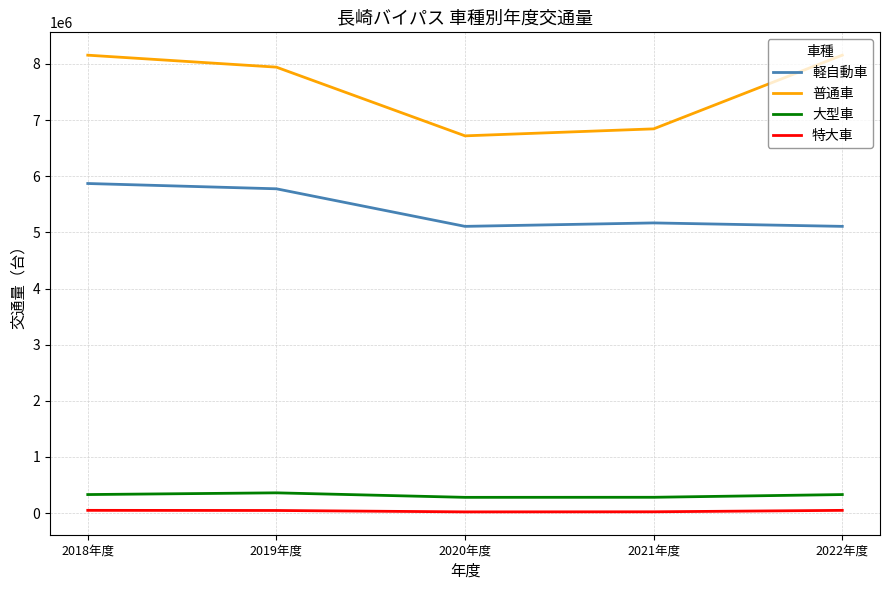

True or false: 特大車 and 軽自動車 cross at least once.

False